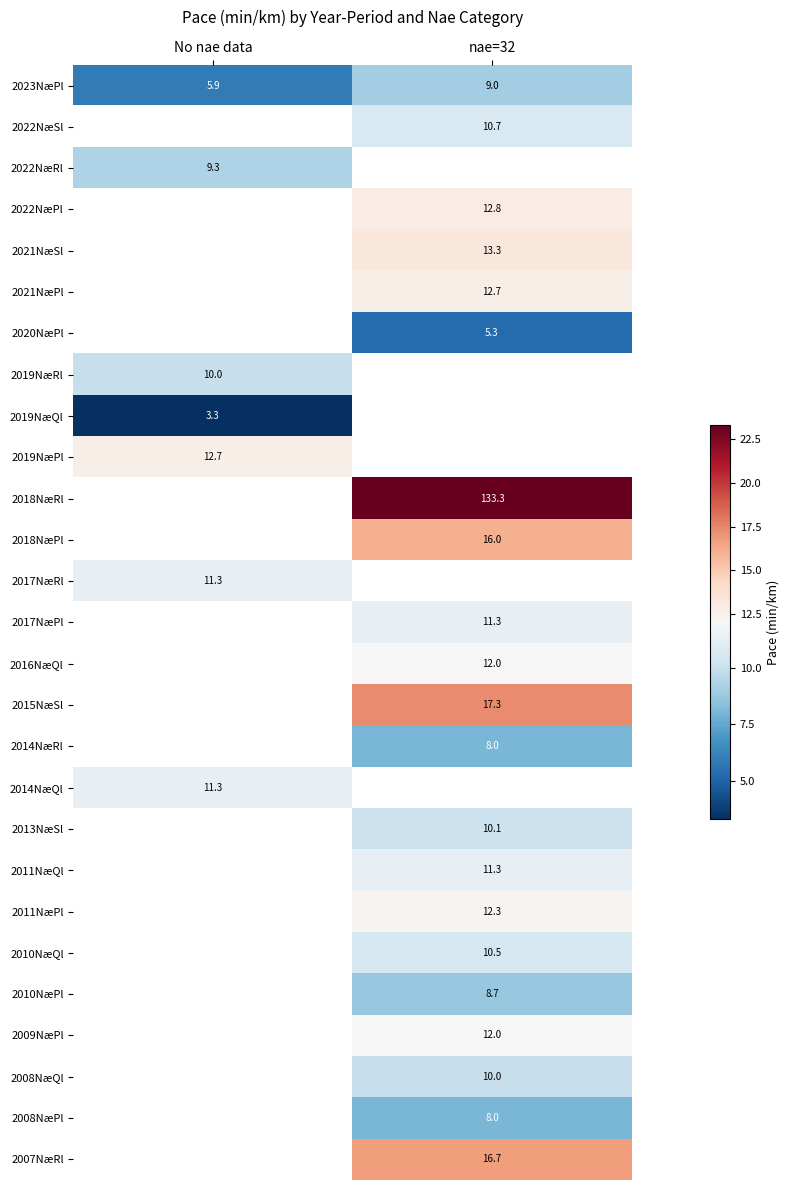

At how many categories does at least one series exceed 18?

1